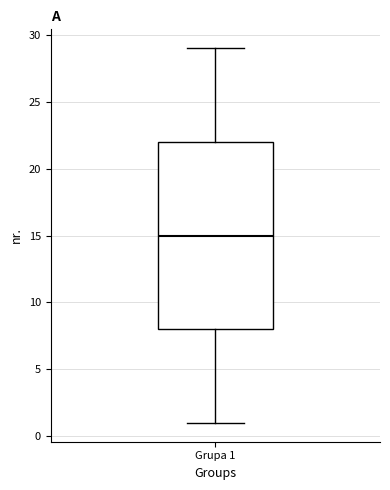

Where is the upper edge of the box for Grupa 1 on the y-axis? The values are not printed on the chart, so give them approximately, as read against the axis.

22